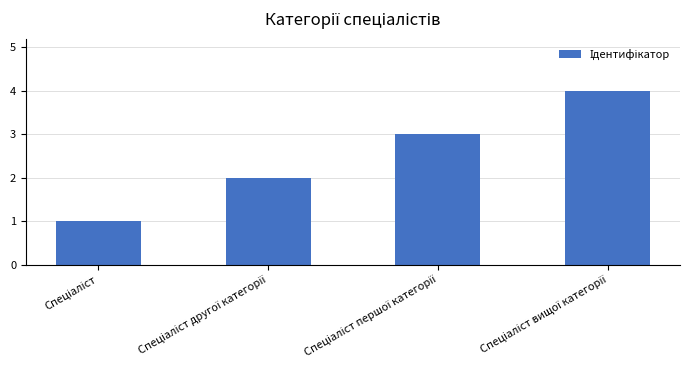

What is the greatest value displayed?

4